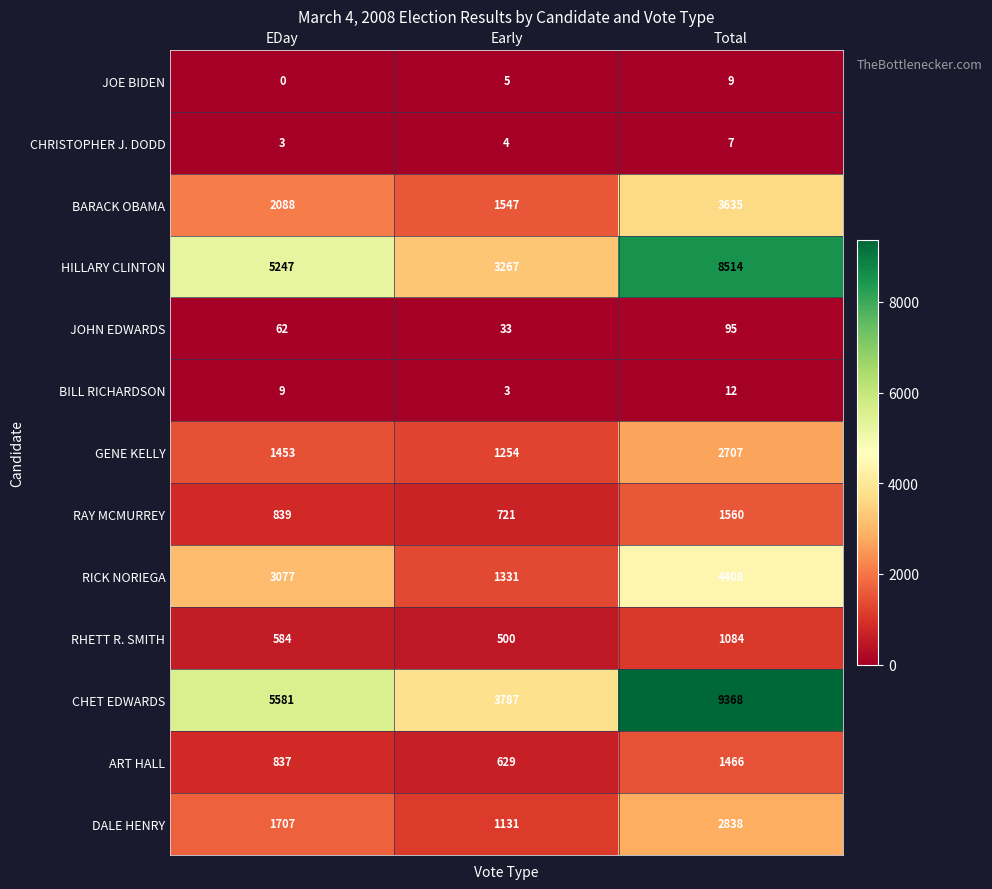

At which category is the sum across all series the highest?

Total